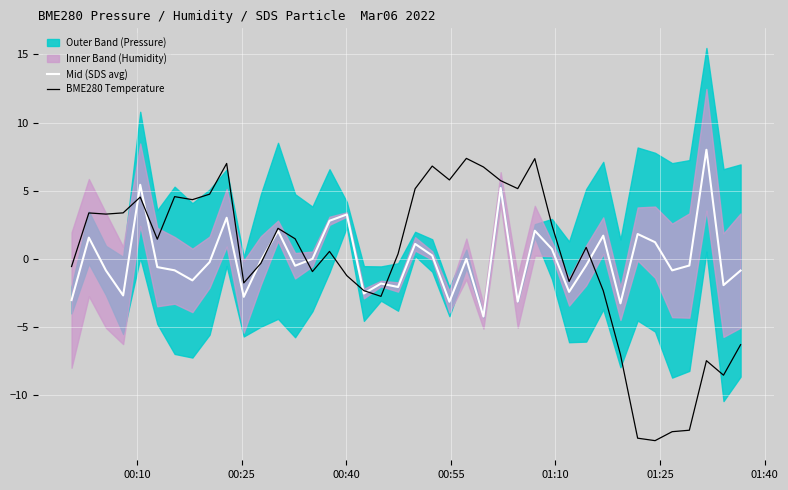

Which series ends up on top after the final intersection of BME280 Temperature and Mid (SDS avg)?

Mid (SDS avg)